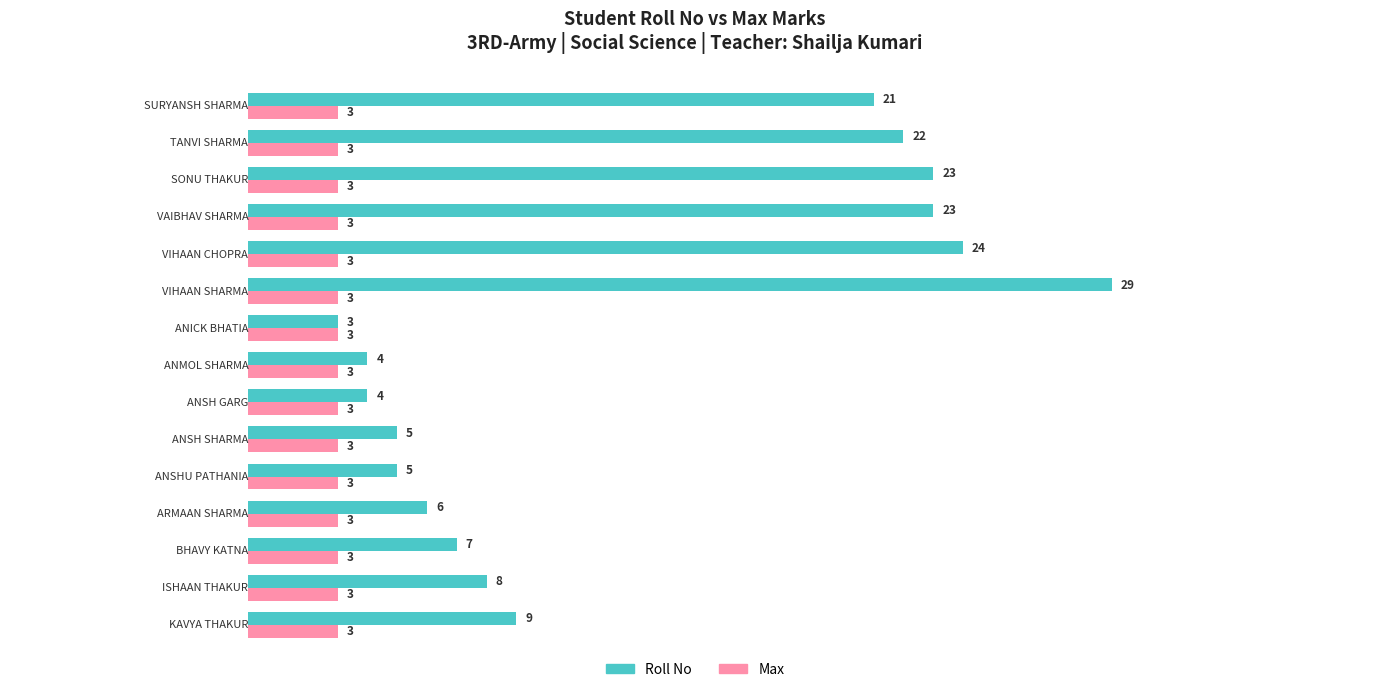

List the series in order of their peak value, lowest first.

Max, Roll No